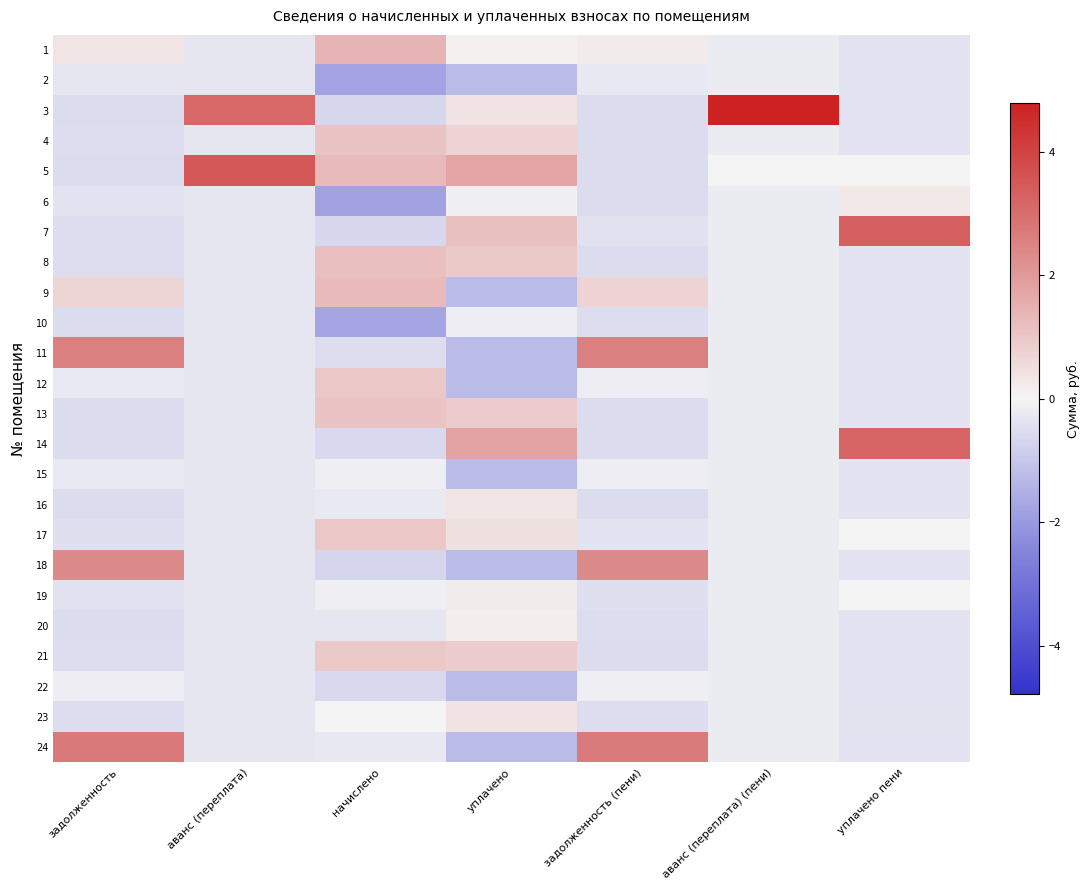

What is the spread (max minus min) of values at аванс (переплата) (пени)?

5.0